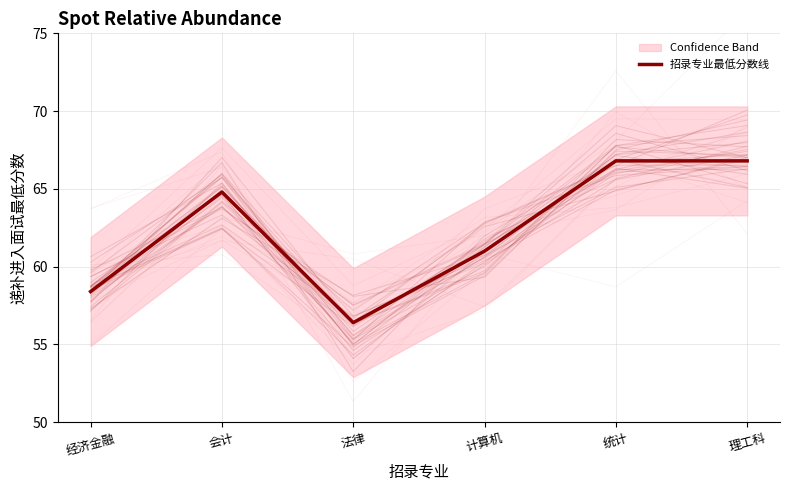

What is the value of the 4th point from the left?

61.0